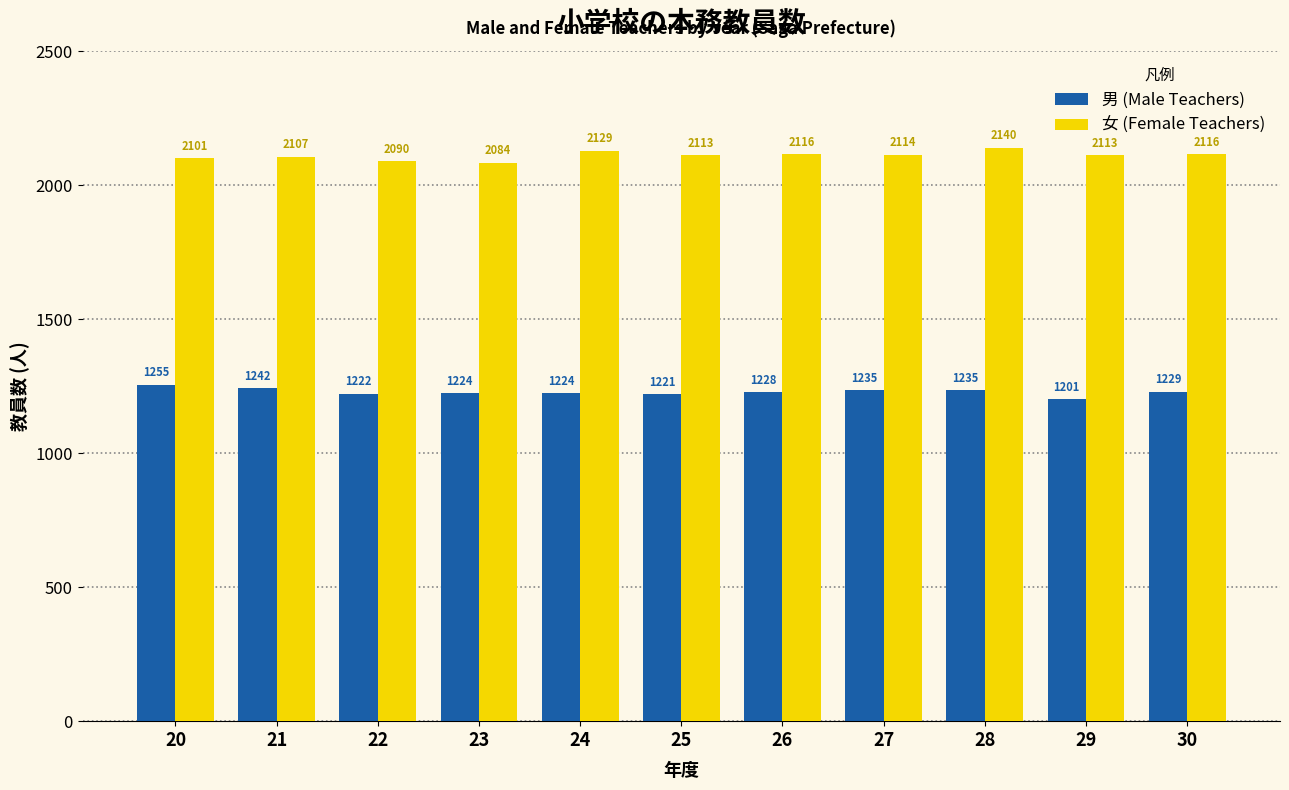

List the series in order of their peak value, highest first.

女 (Female Teachers), 男 (Male Teachers)